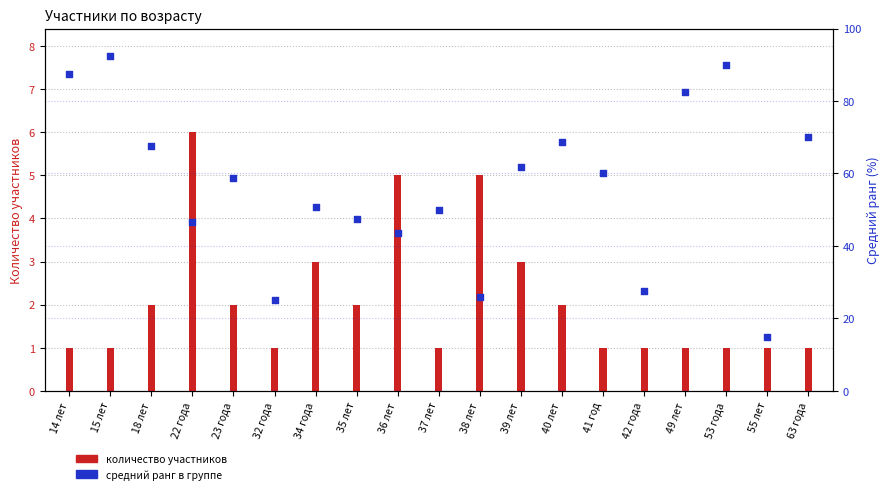

Which has a higher value, 42 года or 53 года?

53 года